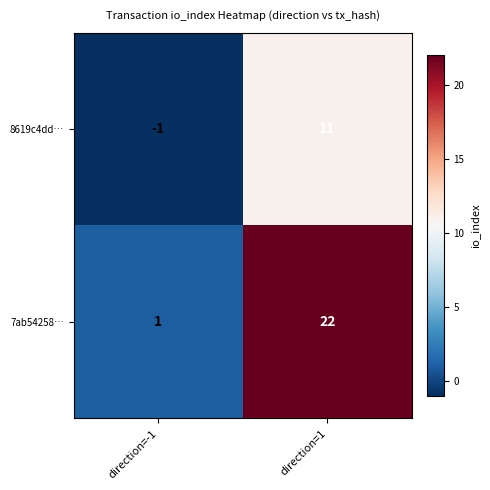

At which label is 7ab54258… closest to 11?

direction=-1